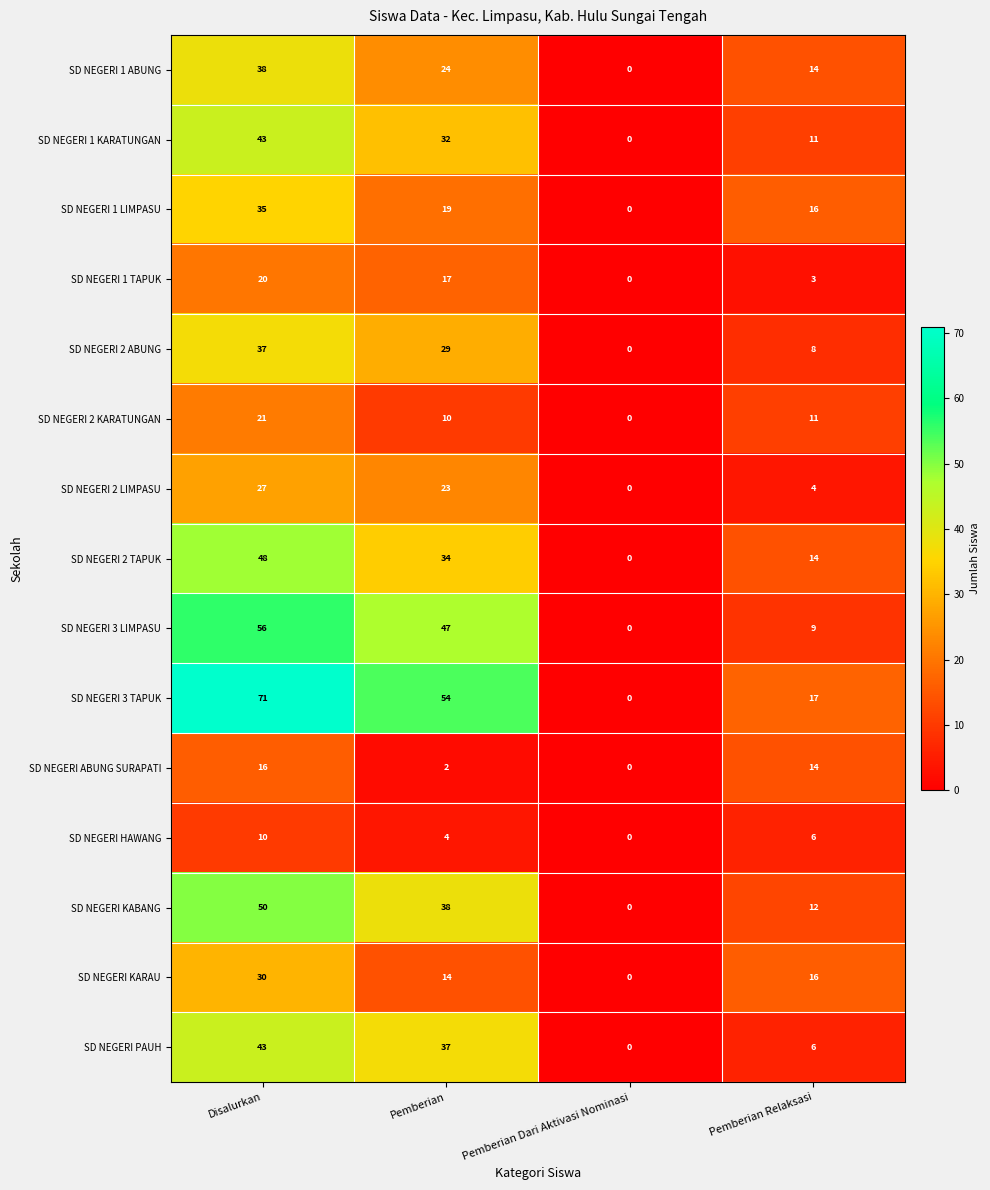

What is the difference between the maximum and minimum values in the SD NEGERI 2 LIMPASU series?

27